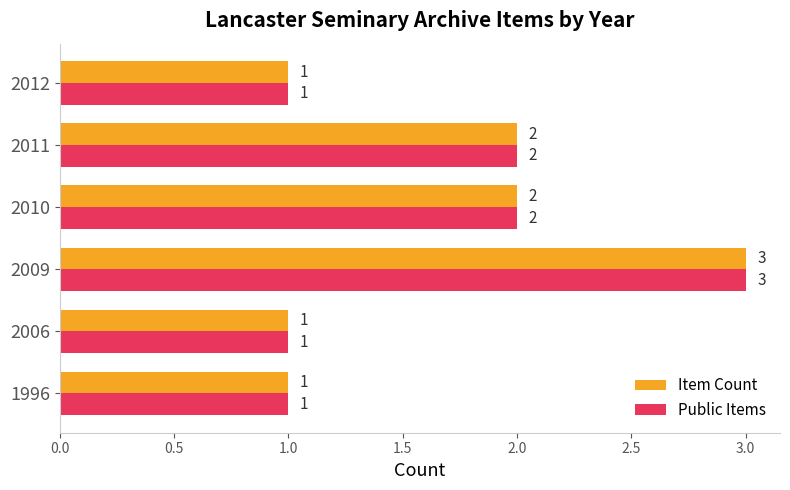

The Item Count series shows 2 at 2011. True or false?

True